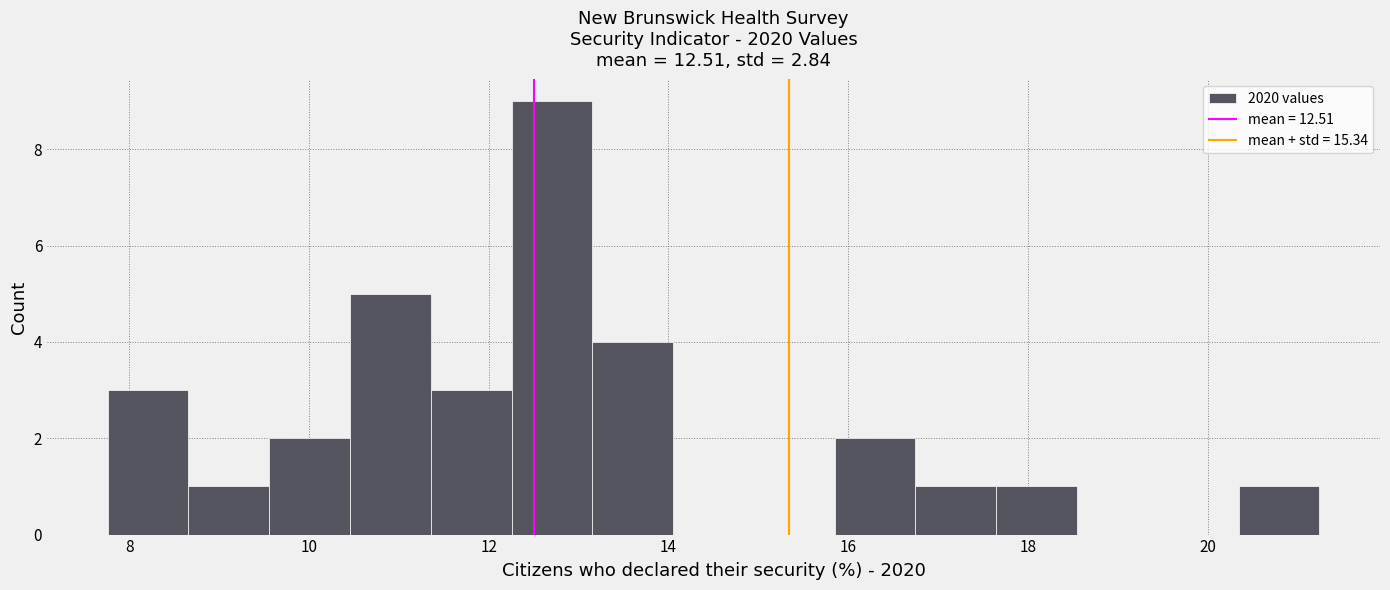

How tall is the bar that spans 13.2 to 14.0 on the x-axis? Neither the bar edges nor the heights are printed on the chart, so give them approximately, as read against the axes.

4